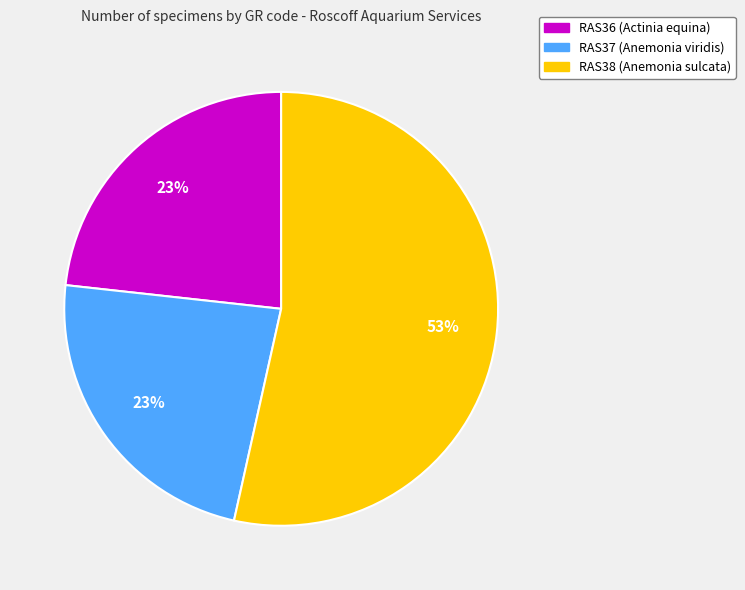

Which category has the biggest portion of the pie?

RAS38 (Anemonia sulcata)